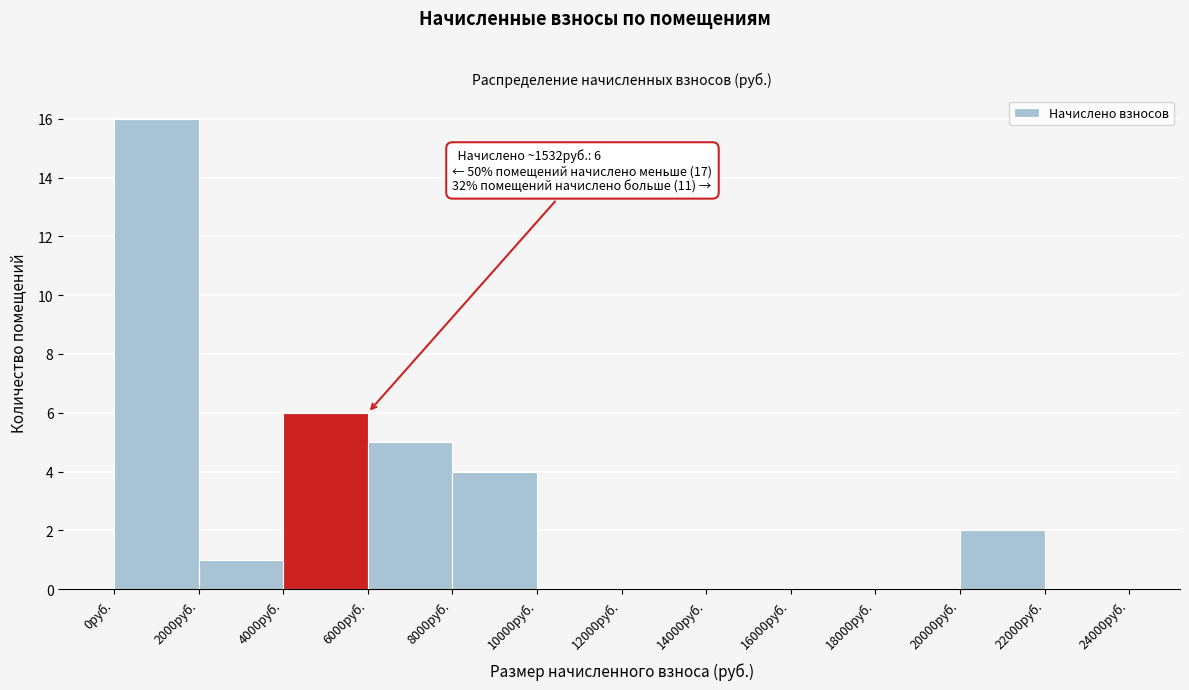

Over which range of the x-axis is the bar tallest?

0 to 2000